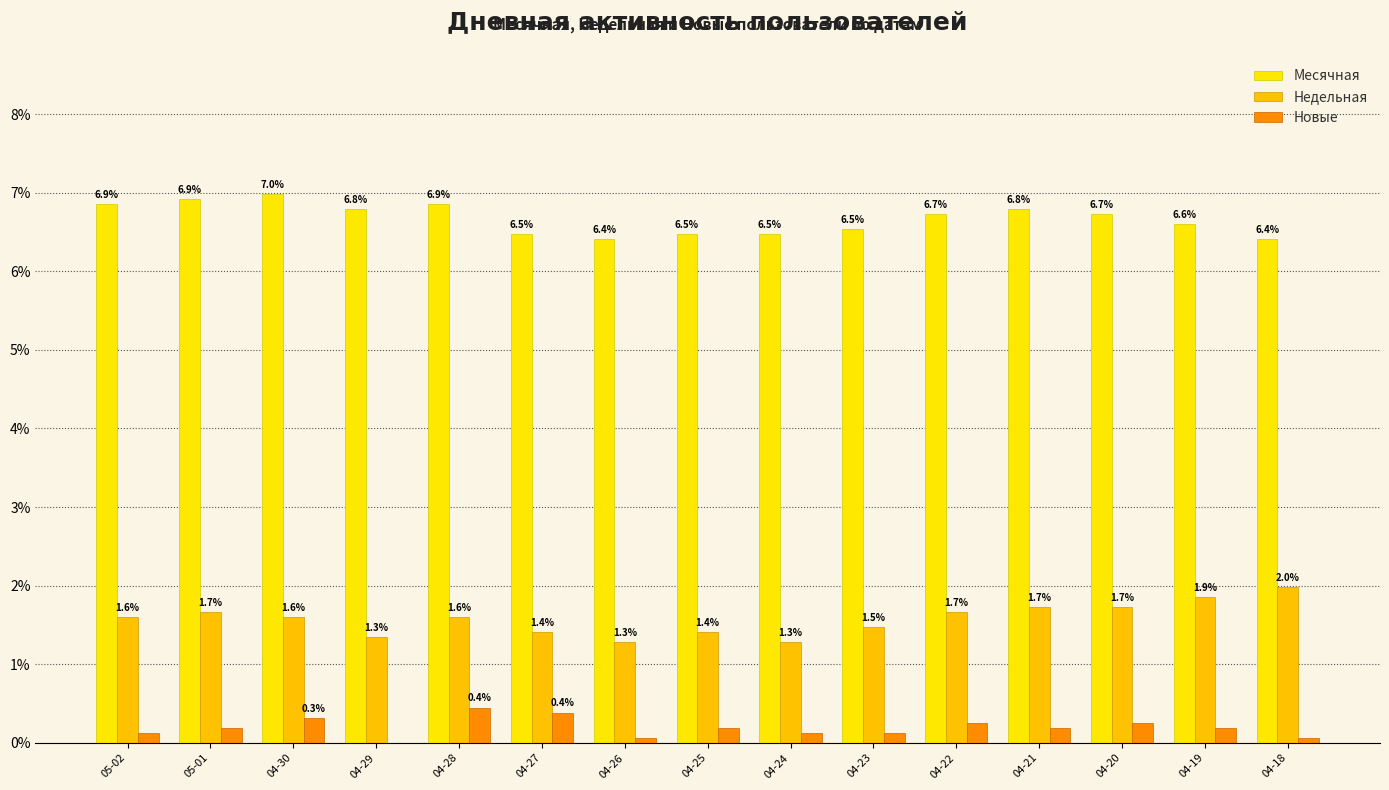

The Недельная series shows 0.7 at 04-22. True or false?

False